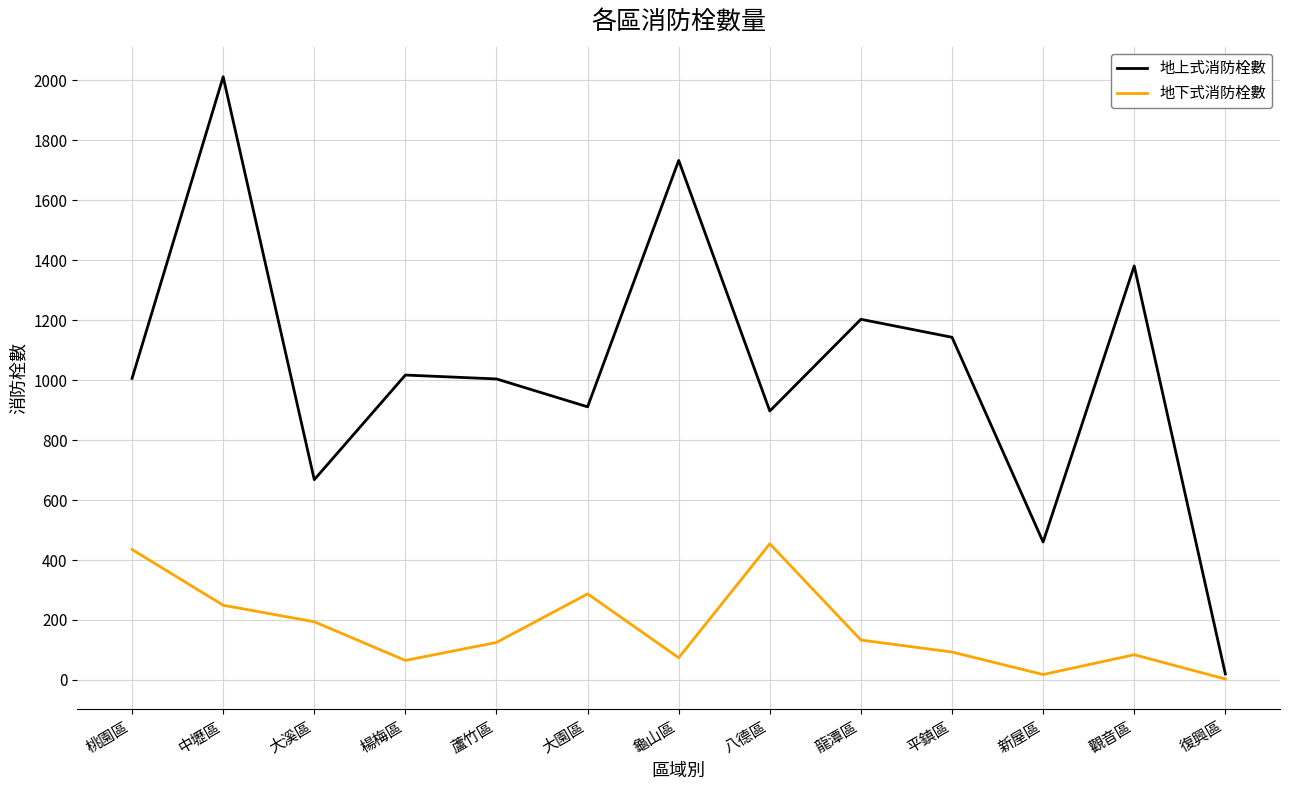

At which label does 地上式消防栓數 reach its minimum?

復興區